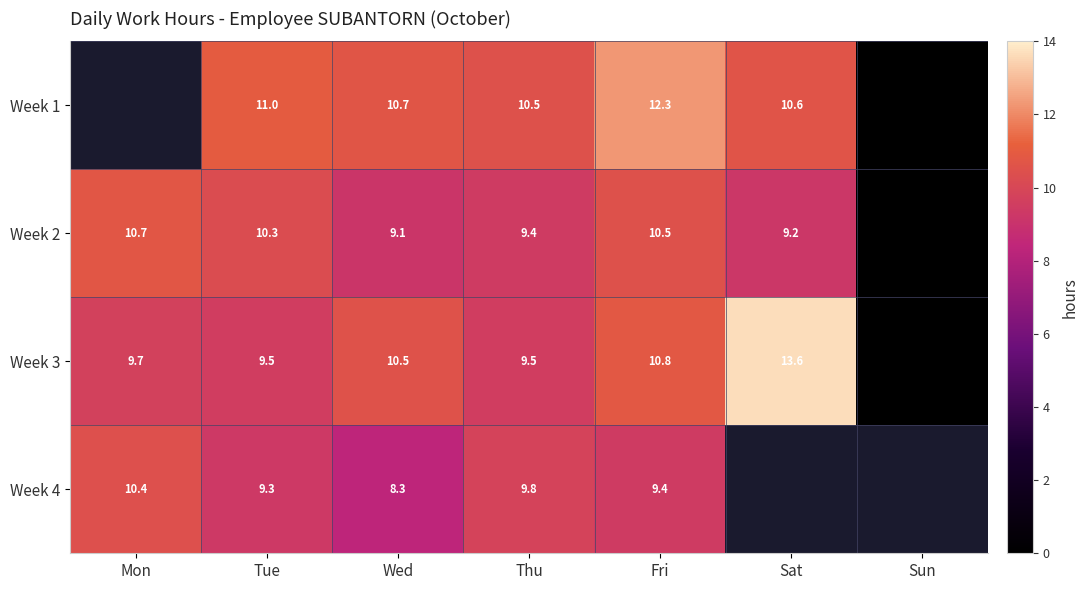

The value of Week 3 at Sat is 13.6. True or false?

True